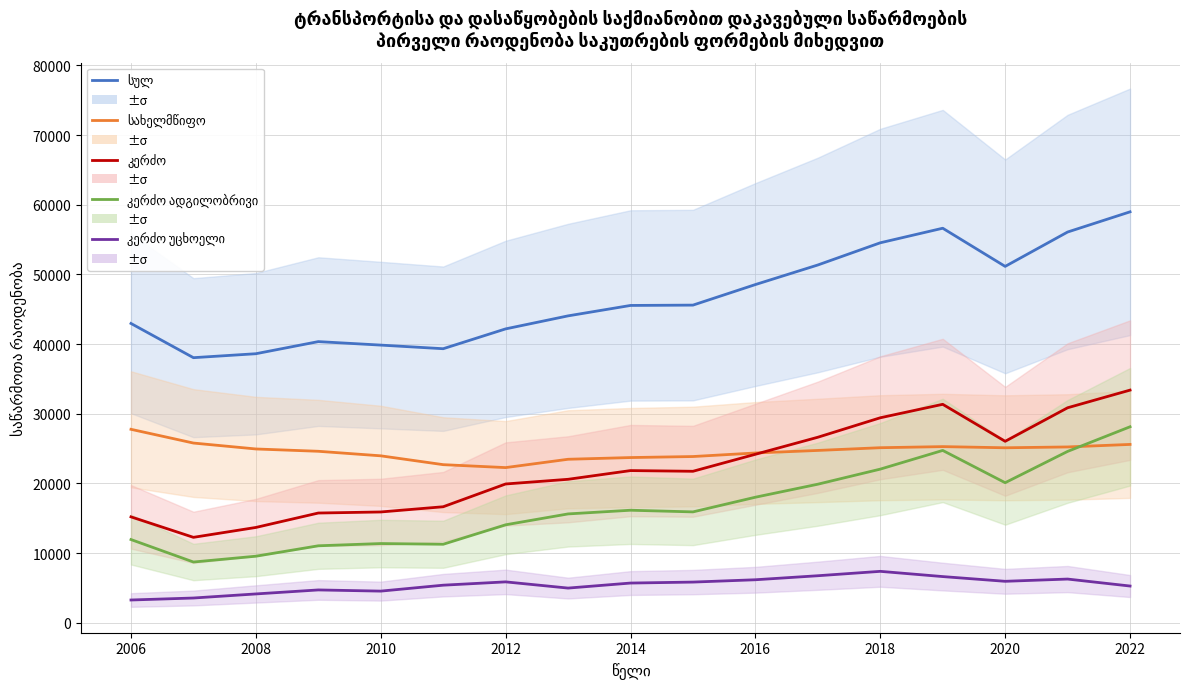

What is the greatest value displayed?

58980.0